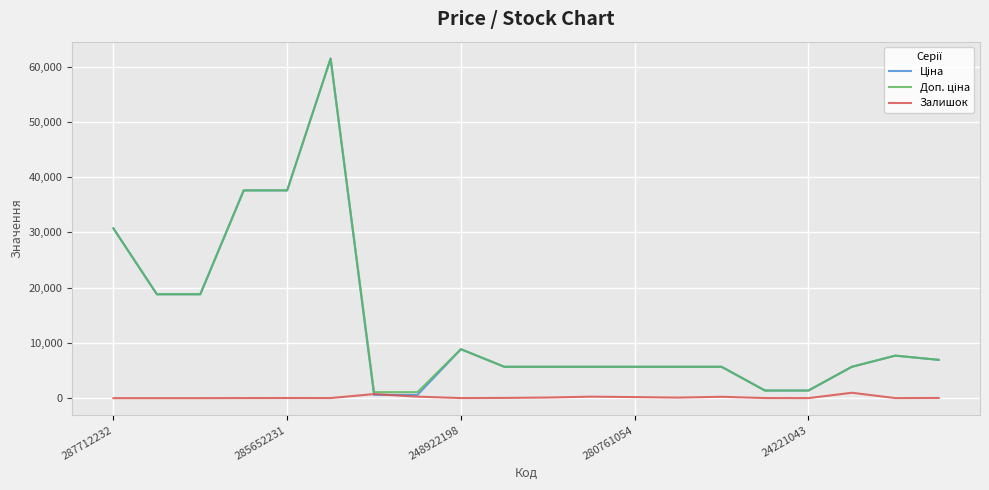

At how many categories does at least one series exceed 4082?

16